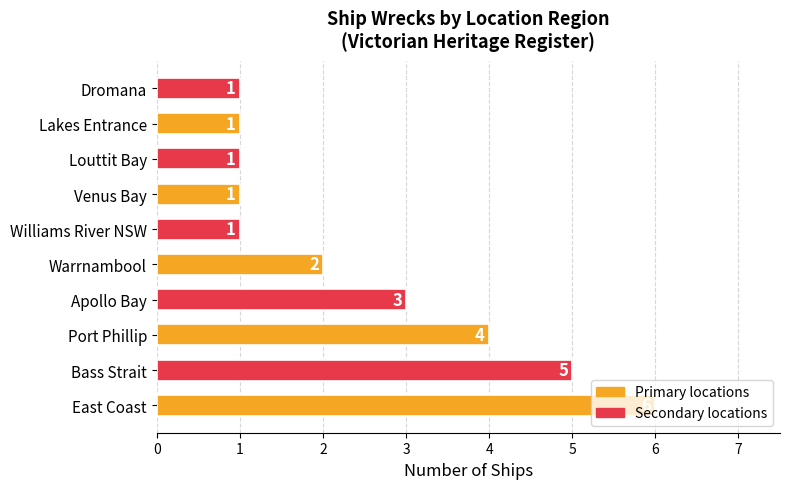

Does the chart contain any negative values?

No